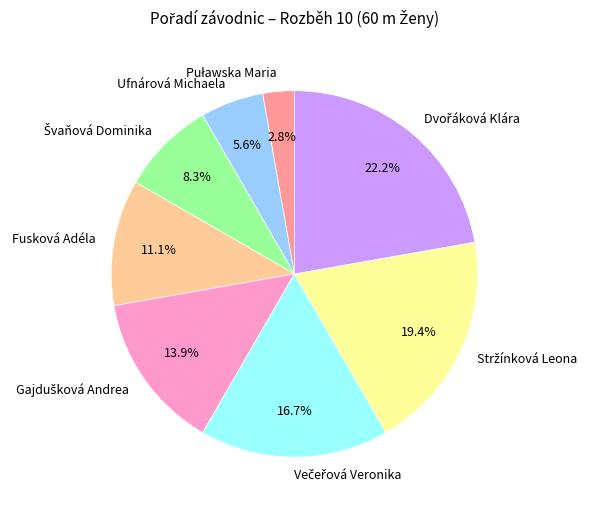

Is it true that Ufnárová Michaela is 6% of the pie?

True